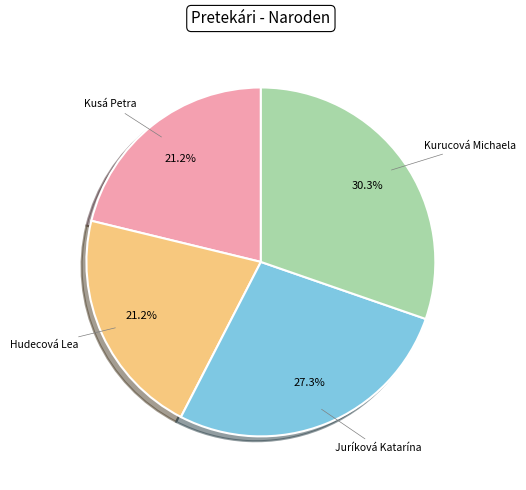

Between Kurucová Michaela and Juríková Katarína, which is larger?

Kurucová Michaela